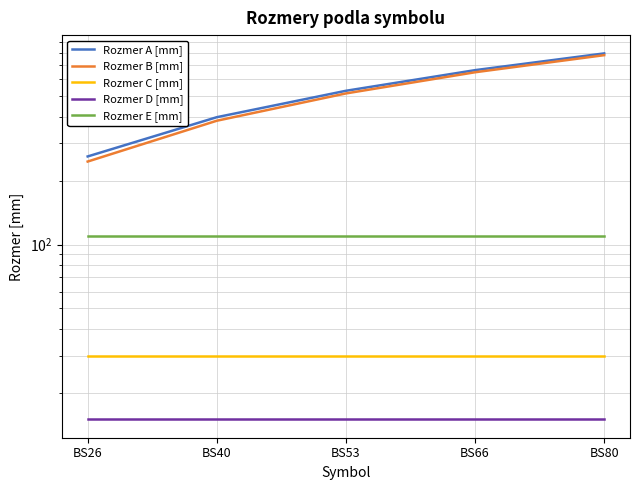

What is the approximate value of Rozmer A [mm] at BS53?

530